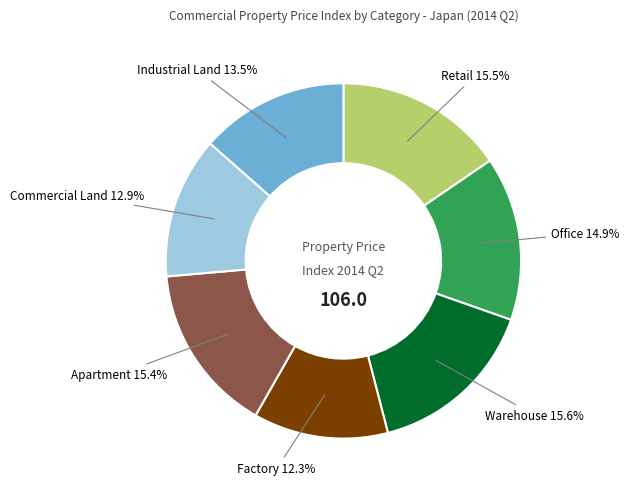

Is there a majority slice in this chart?

No